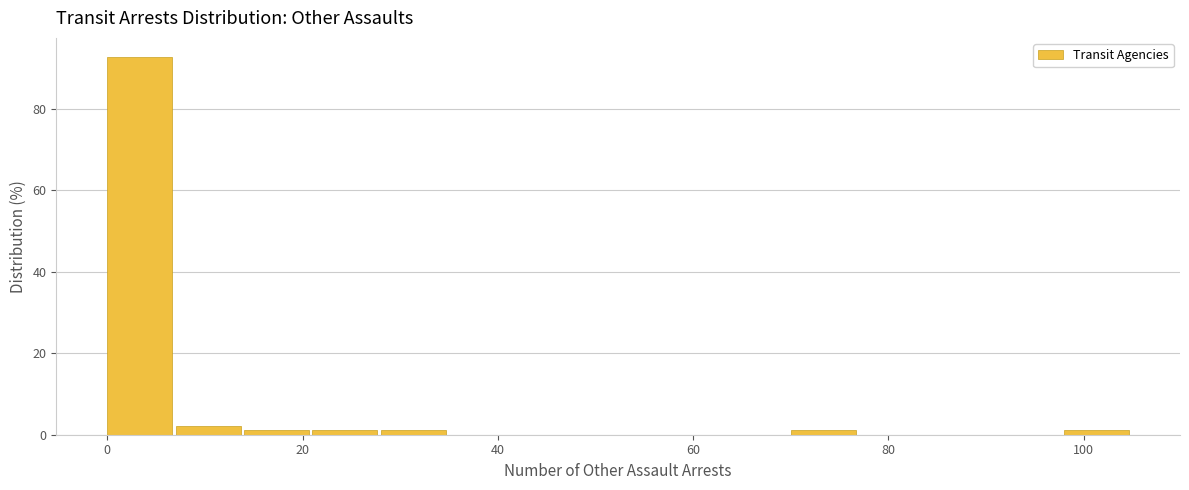

Read against the x-axis, roughly where is the centre of the tallest bar?

4